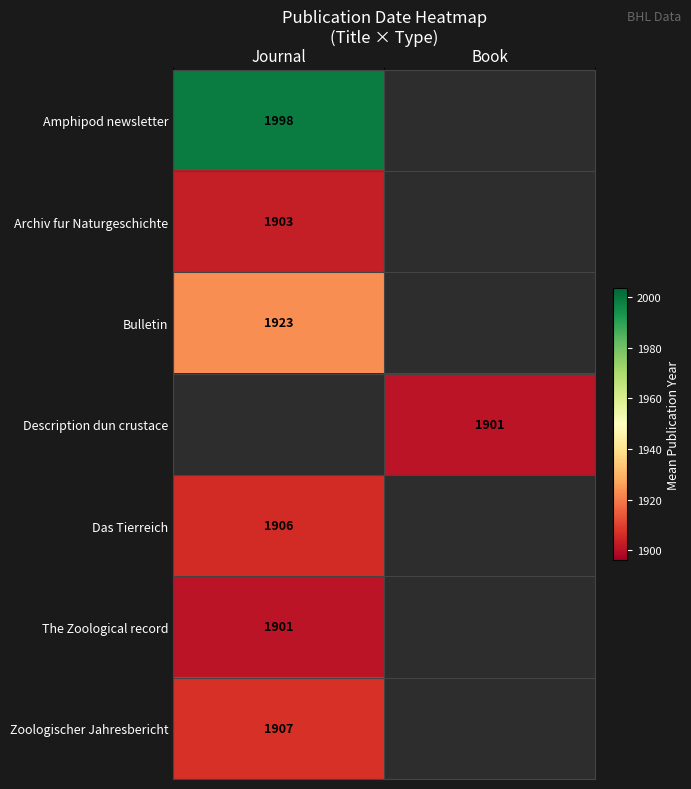

The value of The Zoological record at Journal is 492. True or false?

False